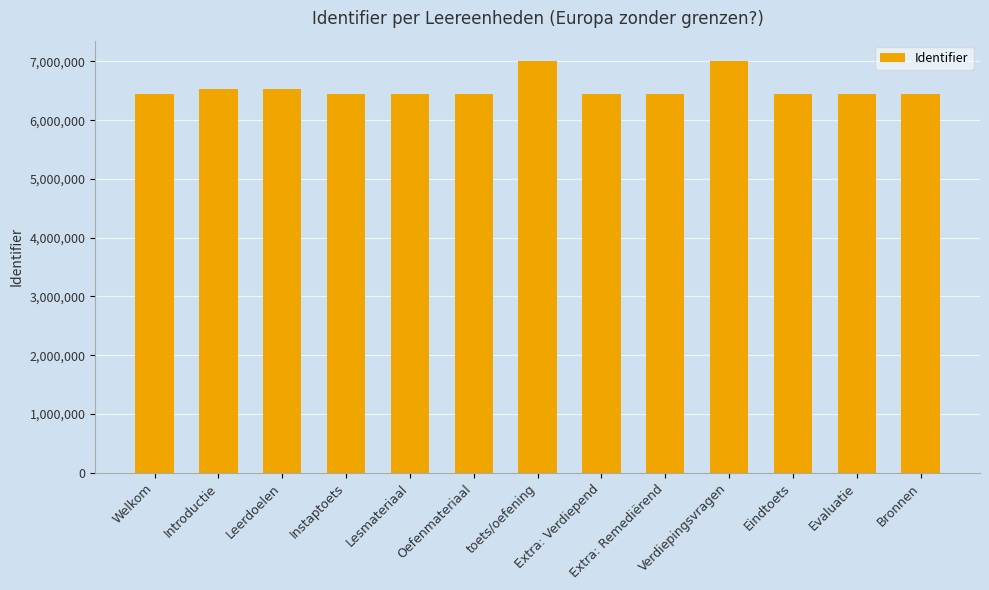

What is the label of the 1st bar from the right?

Bronnen